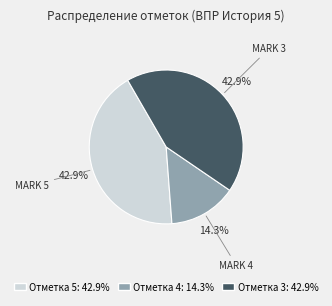

Does any single category account for the majority?

No